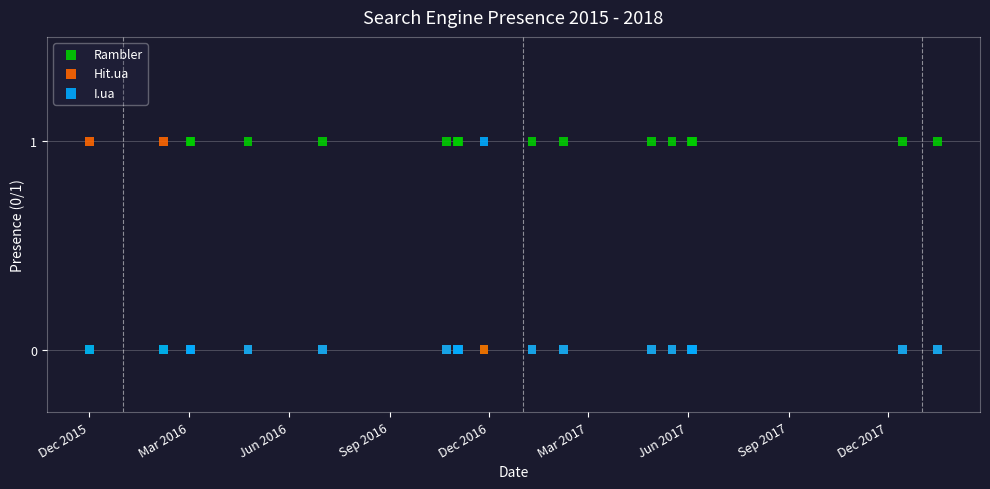

What are all the series names shown in the legend?

Rambler, Hit.ua, I.ua